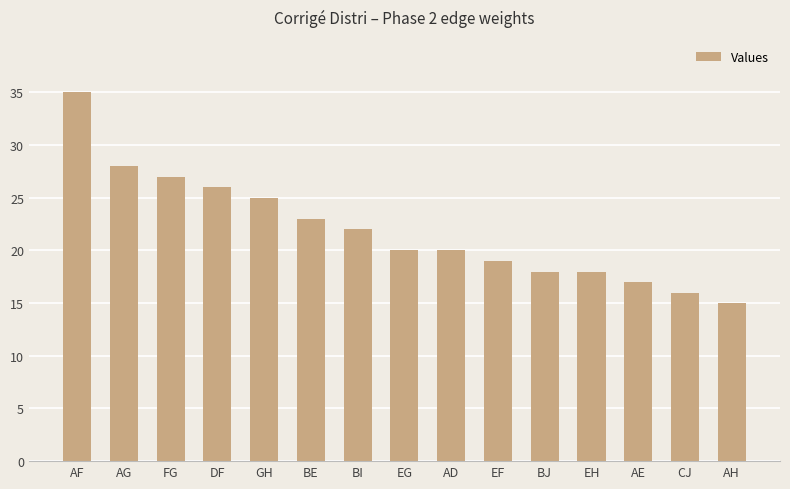

What is the sum of the values at AF and GH?

60